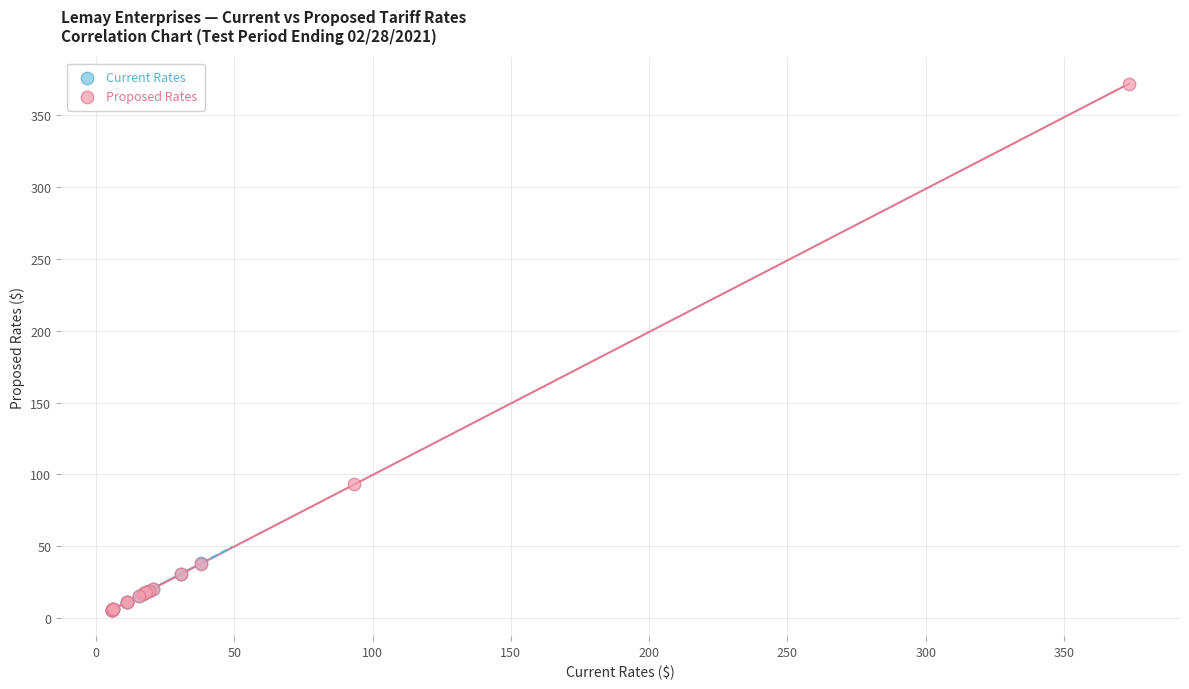

Which series has the widest spread of Y values?

Proposed Rates